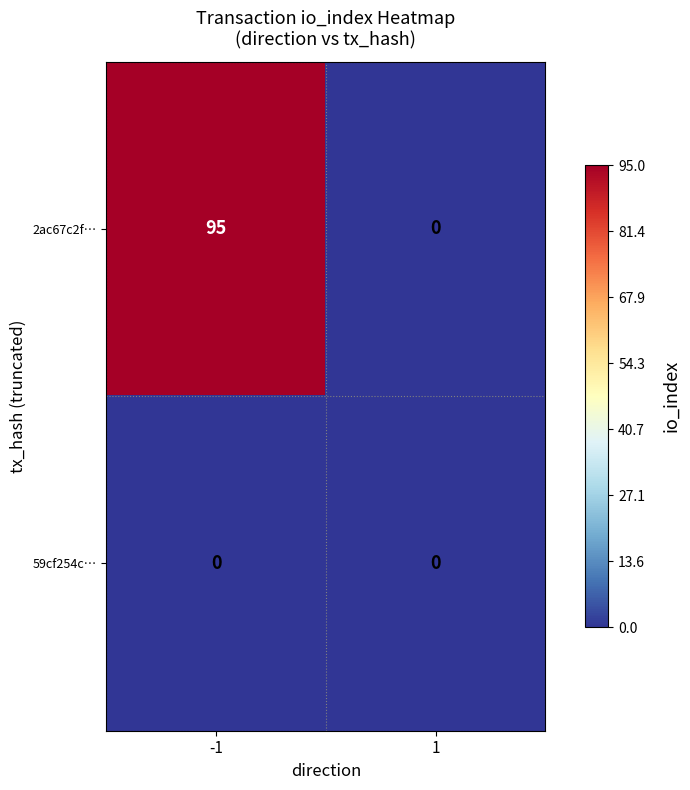

List the series in order of their peak value, lowest first.

59cf254c…, 2ac67c2f…